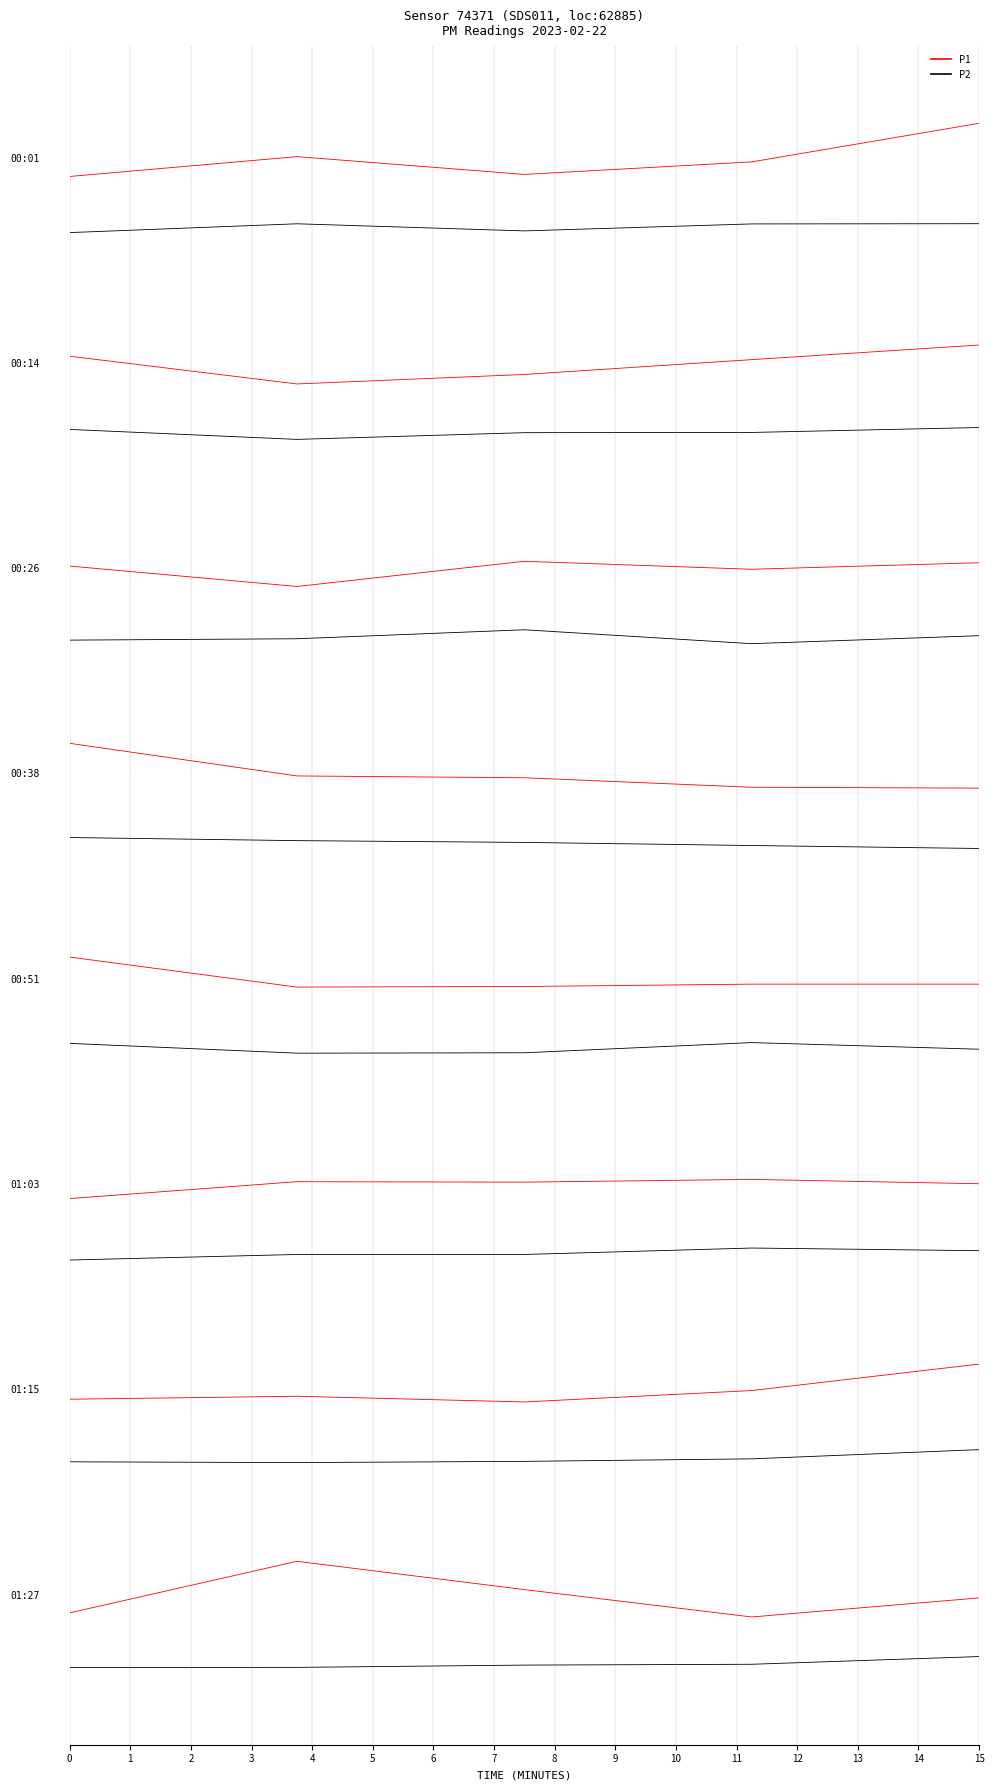

True or false: P2 has more than 1 interior local peaks.

False